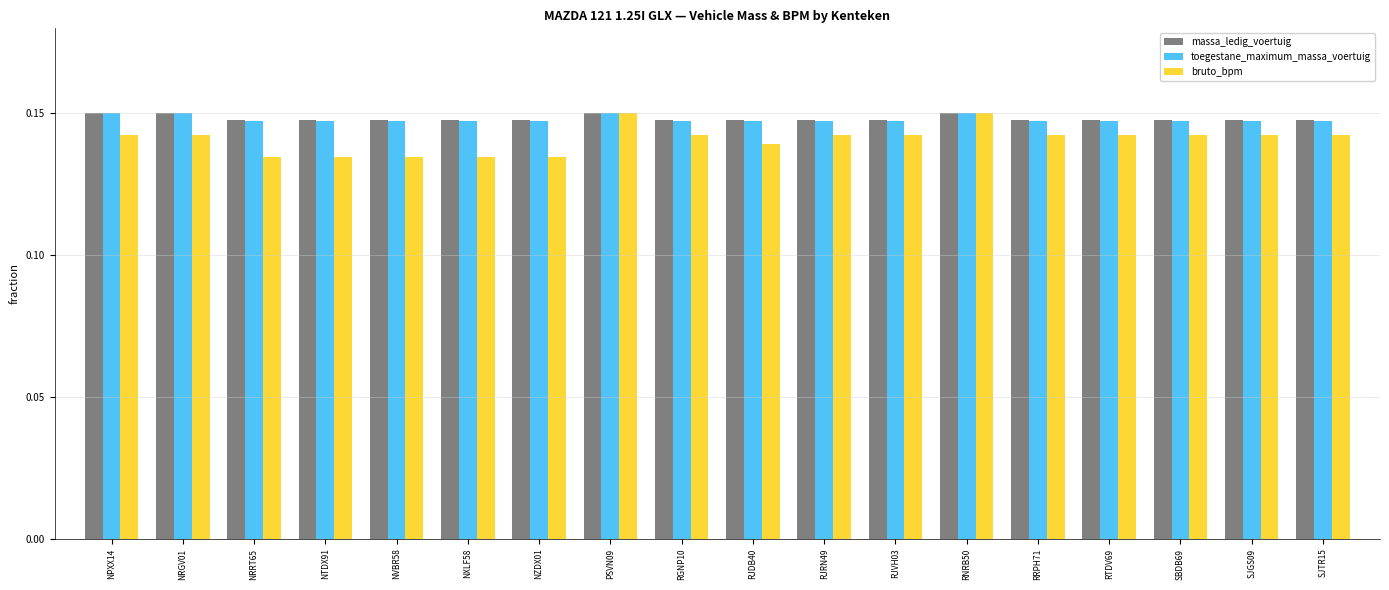

How many massa_ledig_voertuig values are between 0 and 1?

18